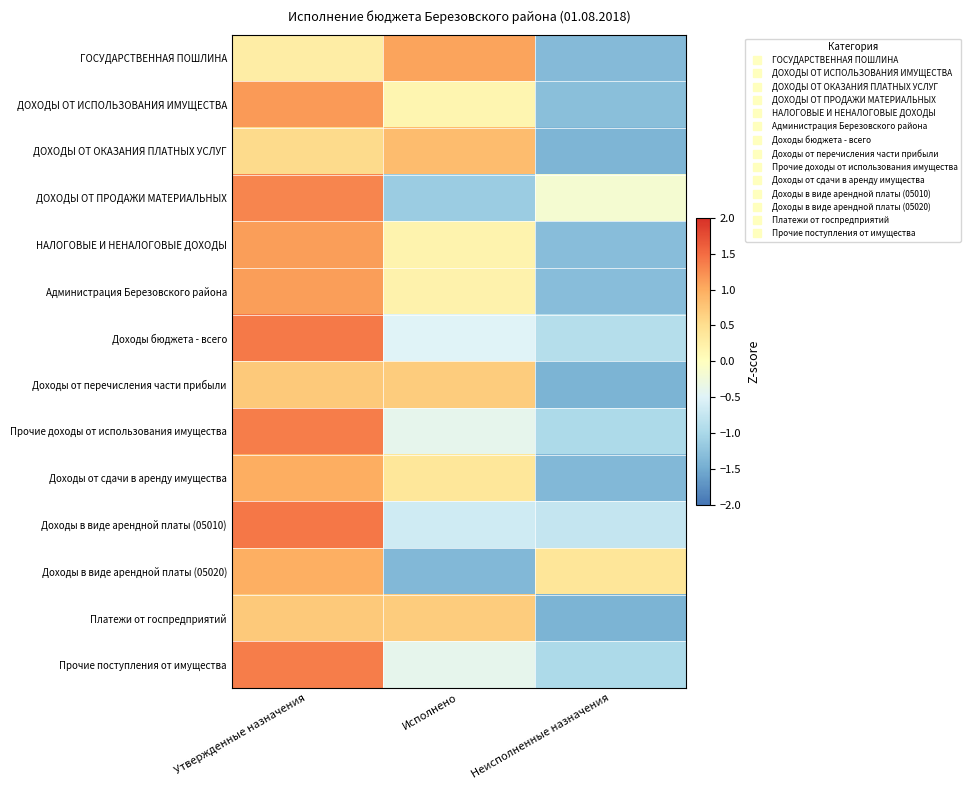

What is the total value across all series at Утвержденные назначения?

14.5